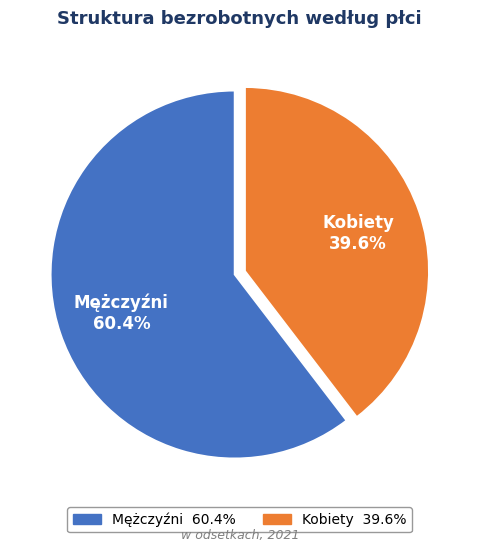

To the nearest percent, what percentage of the pie is Kobiety?

40%